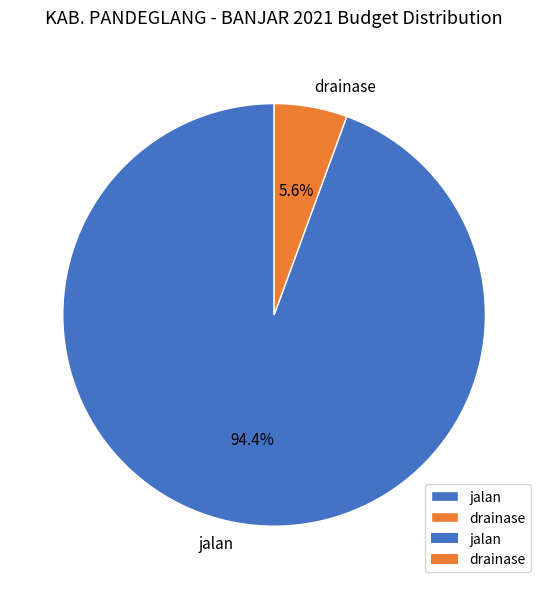

Does any single category account for the majority?

Yes